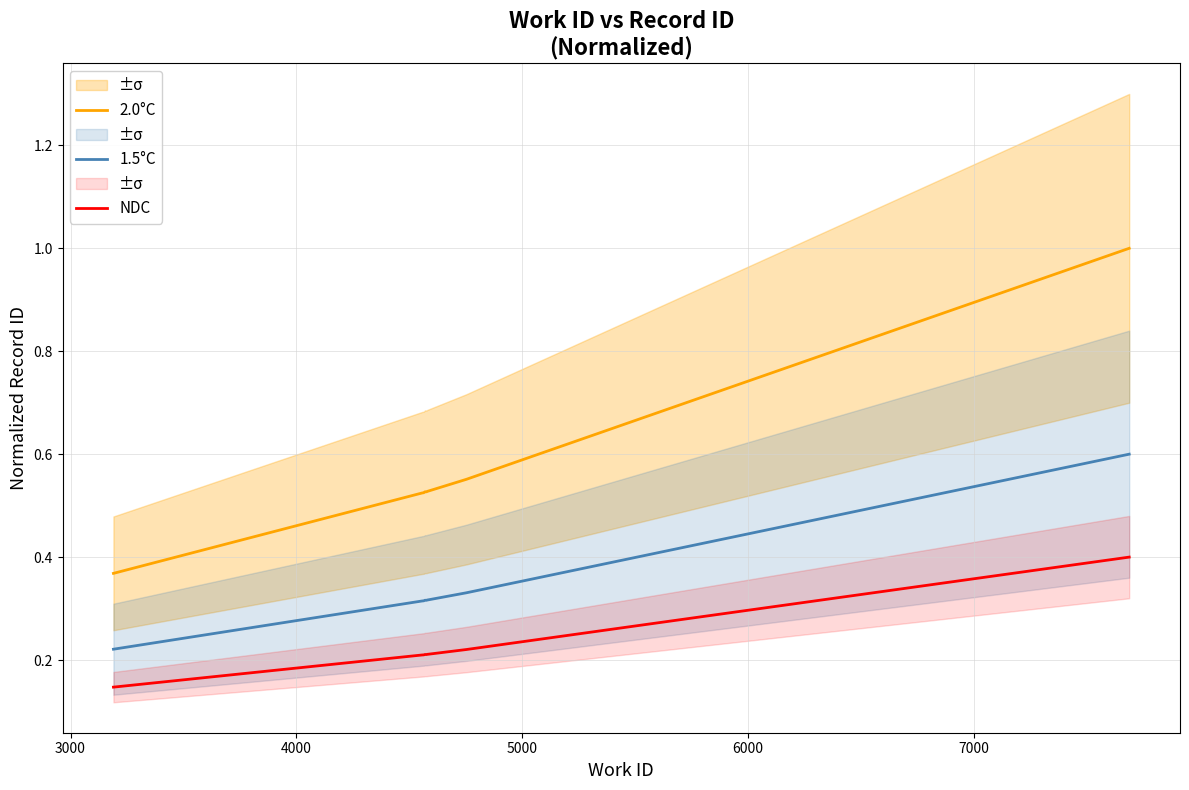

True or false: 2.0°C and 1.5°C intersect in this chart.

False